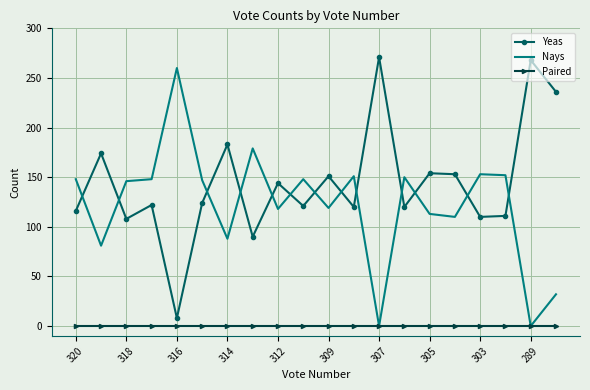

Rank the series by their average value, from highest to lowest.

Yeas, Nays, Paired